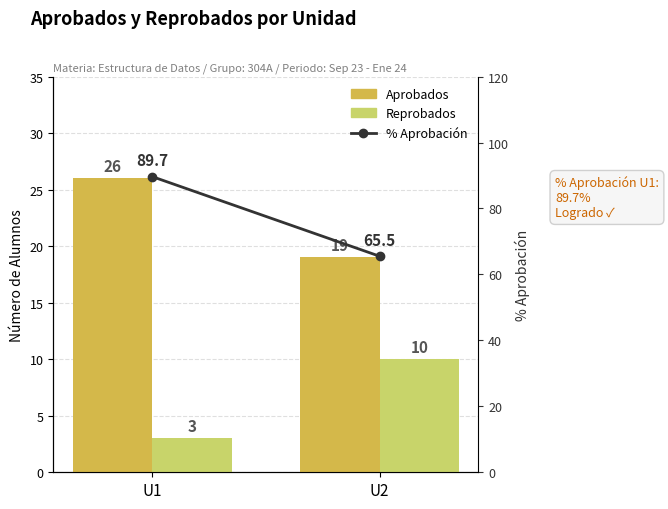

How many data points in % Aprobación are less than 89?

1